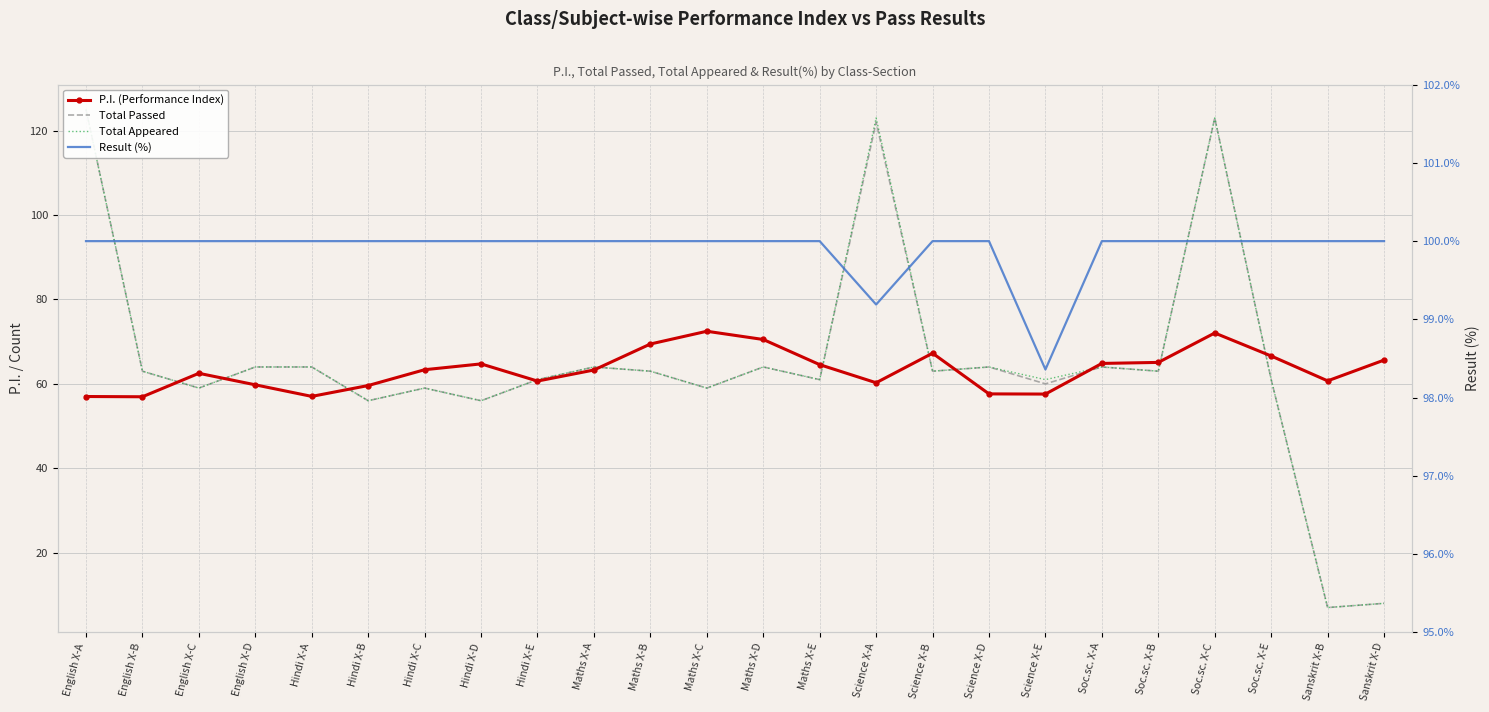

What is the sum of the Result (%) values at Science X-D and Sanskrit X-B?

200.0